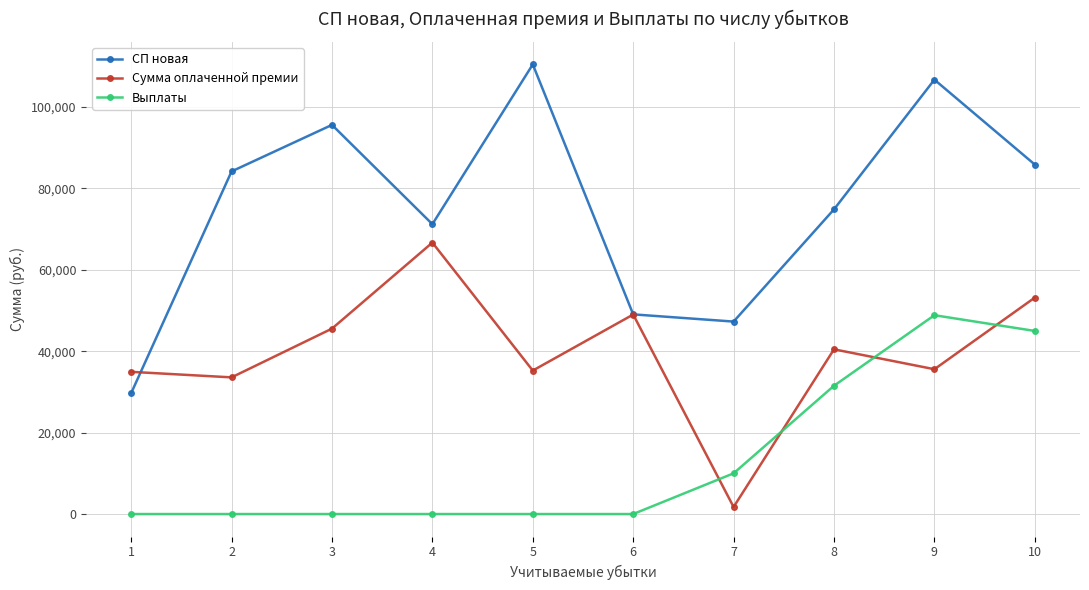

Is this an area chart (filled region under the line)?

No